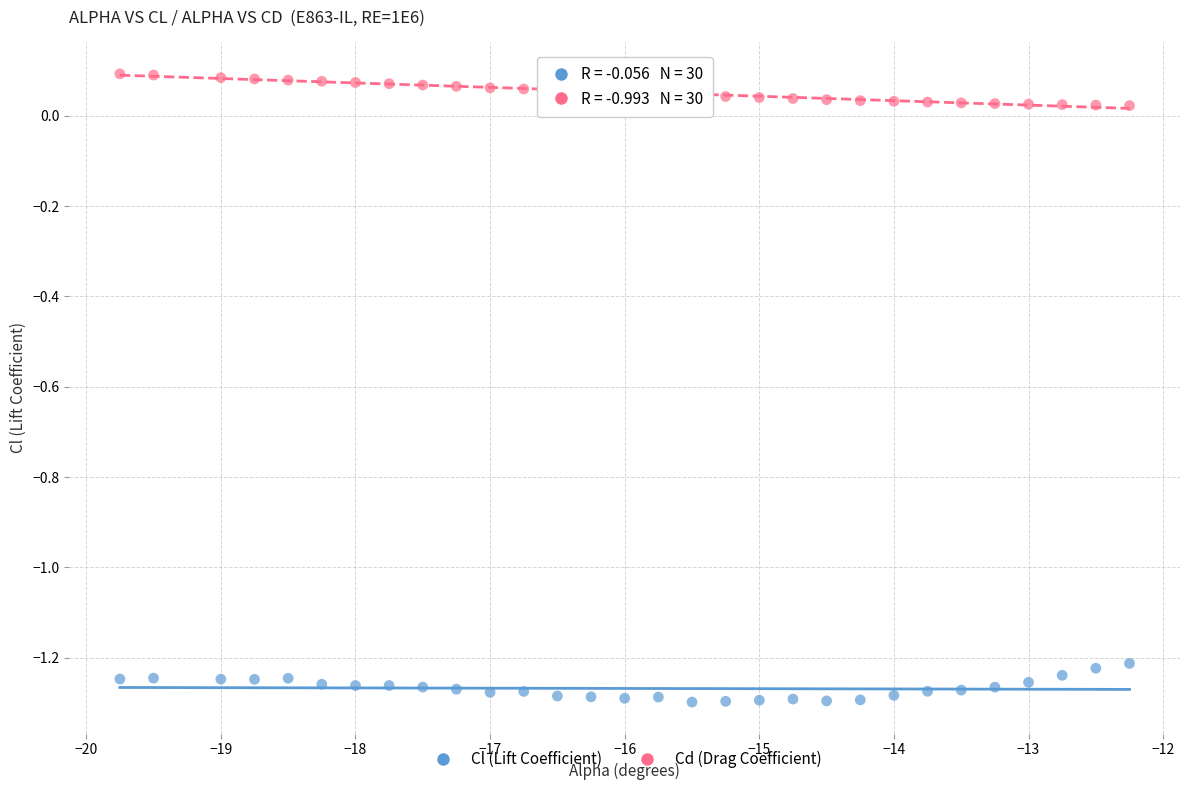

Which series contains the lowest Y value?

Cl (Lift Coefficient)